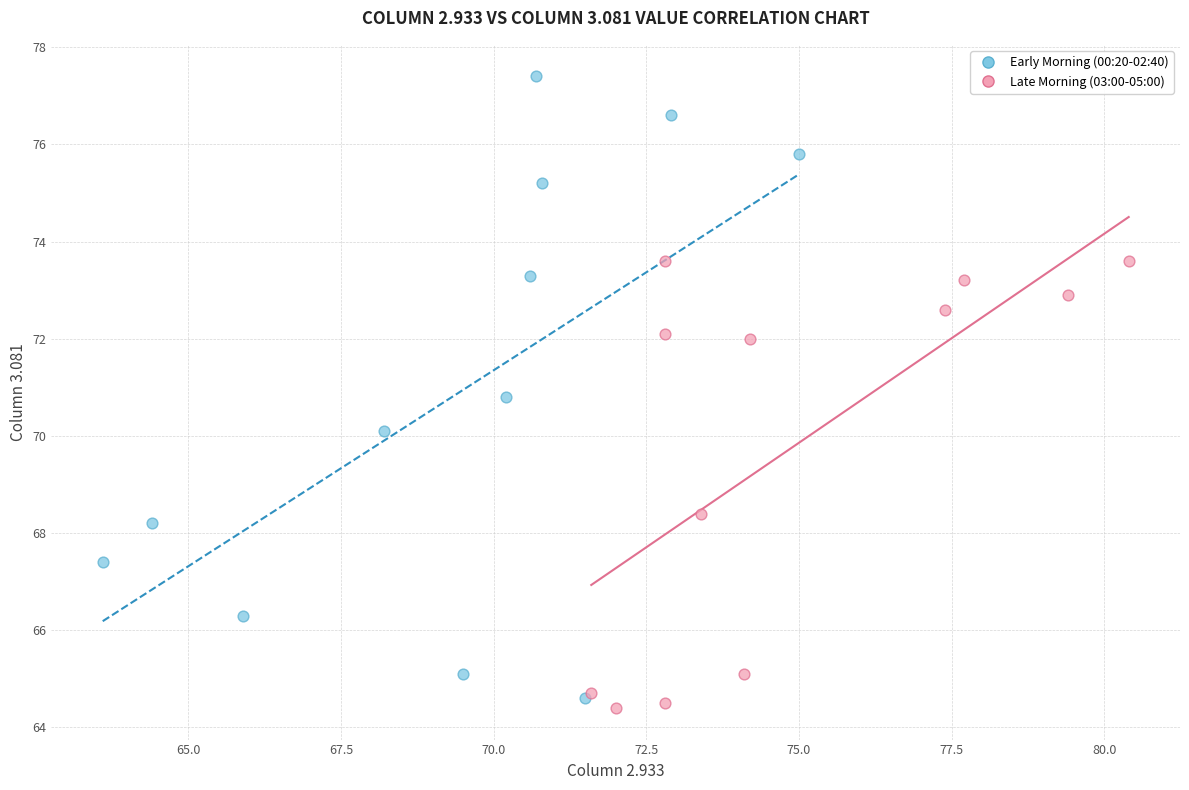

What are all the series names shown in the legend?

Early Morning (00:20-02:40), Late Morning (03:00-05:00)